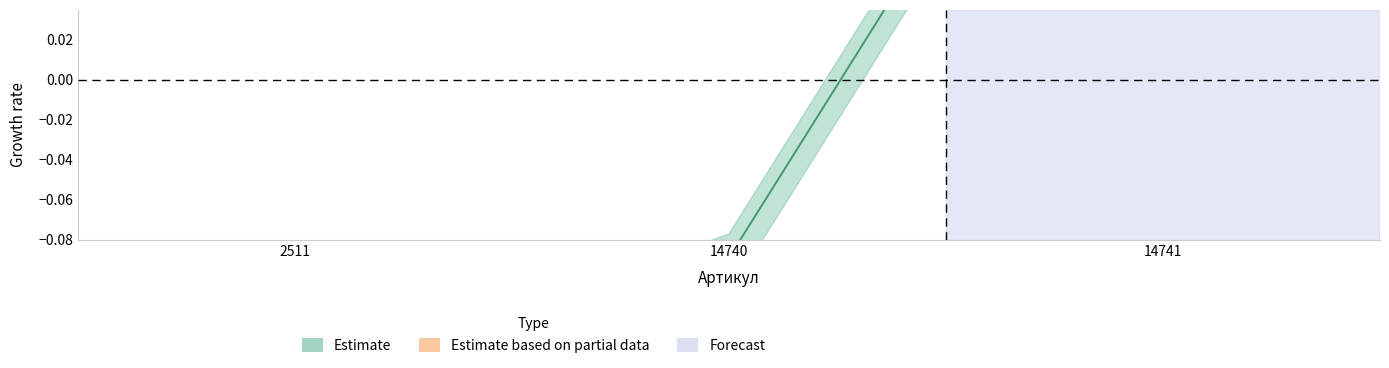

What is the difference between the values at 2511 and 14741?

0.4